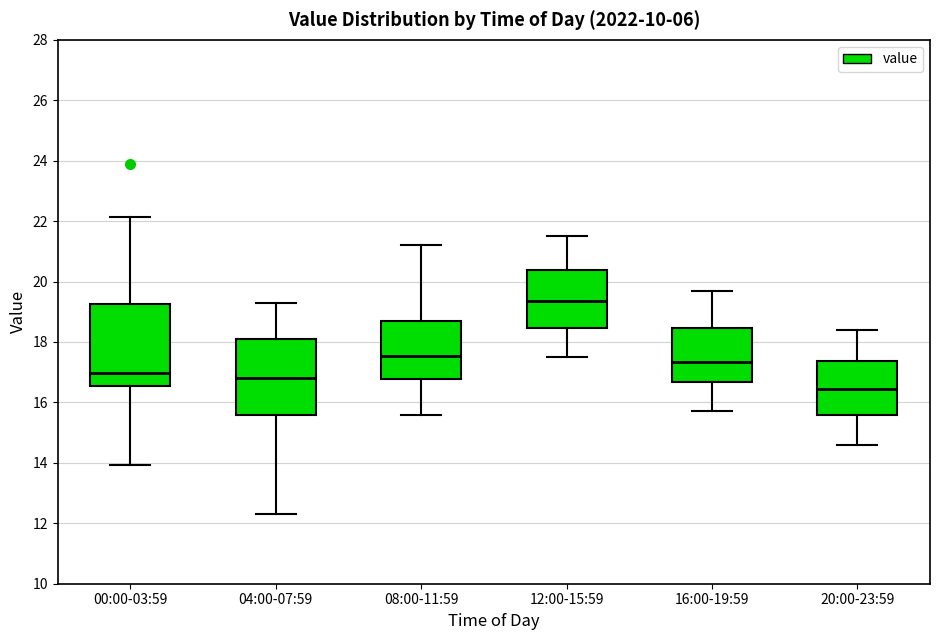

Where is the lower edge of the box for 08:00-11:59 on the y-axis? The values are not printed on the chart, so give them approximately, as read against the axis.

16.8